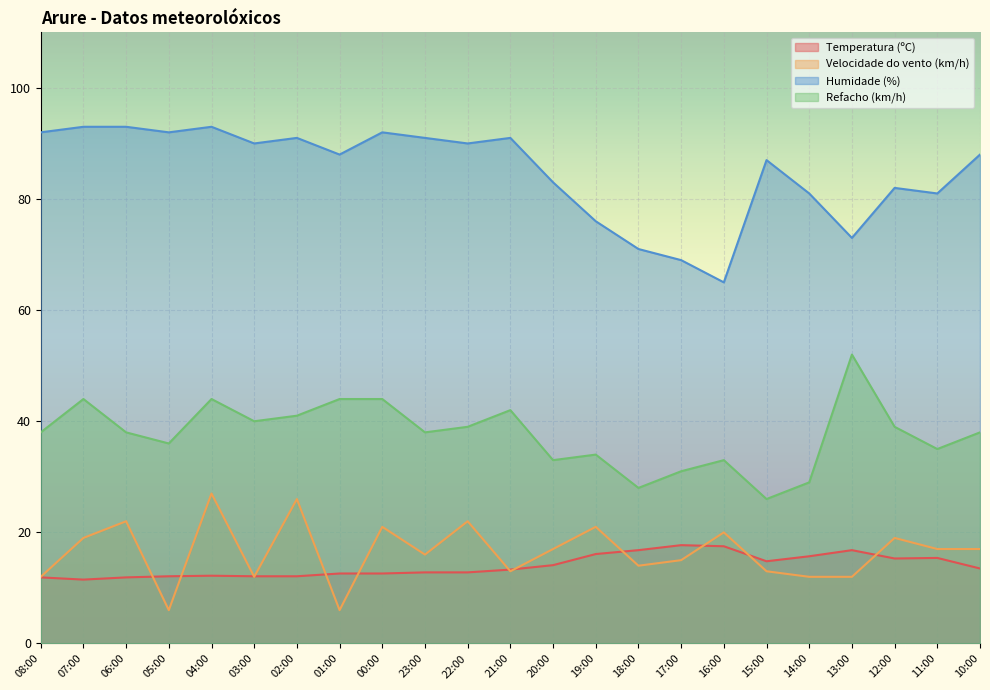

Which series has the widest spread of values?

Humidade (%)